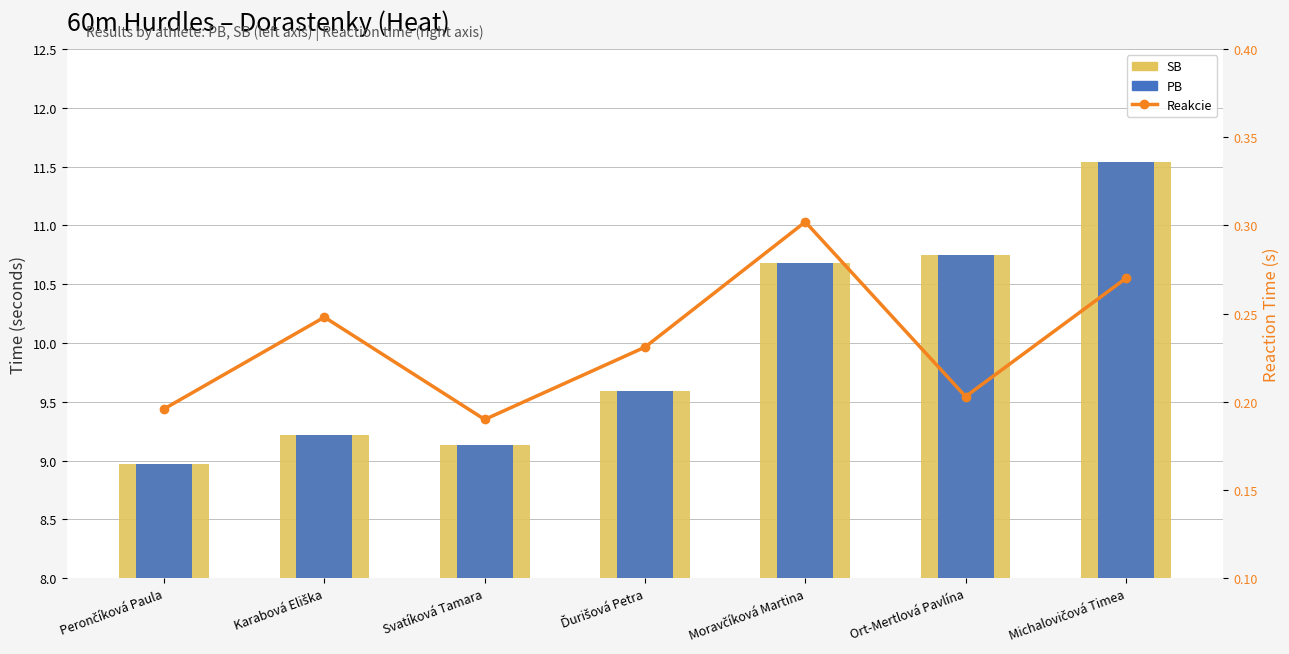

Which label corresponds to the largest value in the chart?

Michalovičová Timea